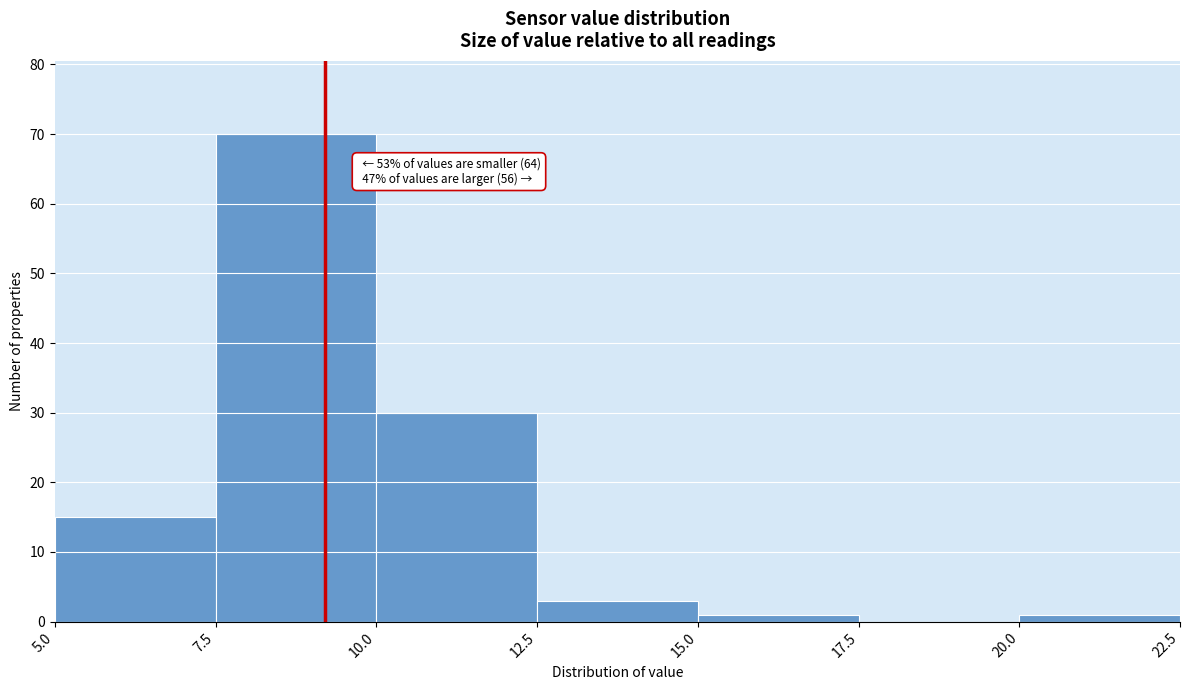

Which range on the x-axis has the tallest bar?

7.5 to 10.0